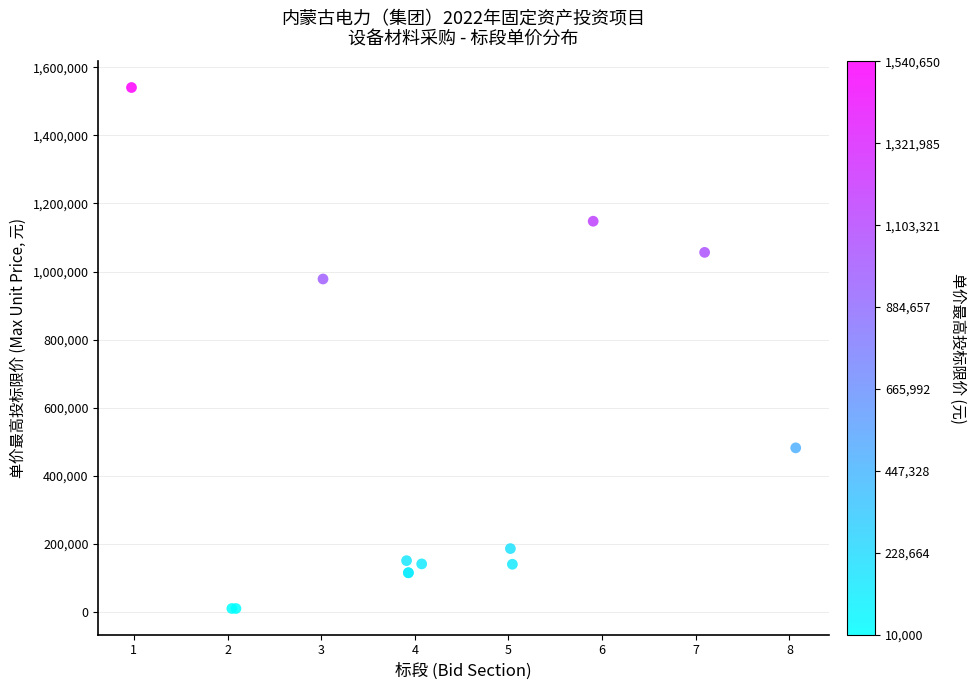

What Y value in the scatter plot is closest to 775325?

978080